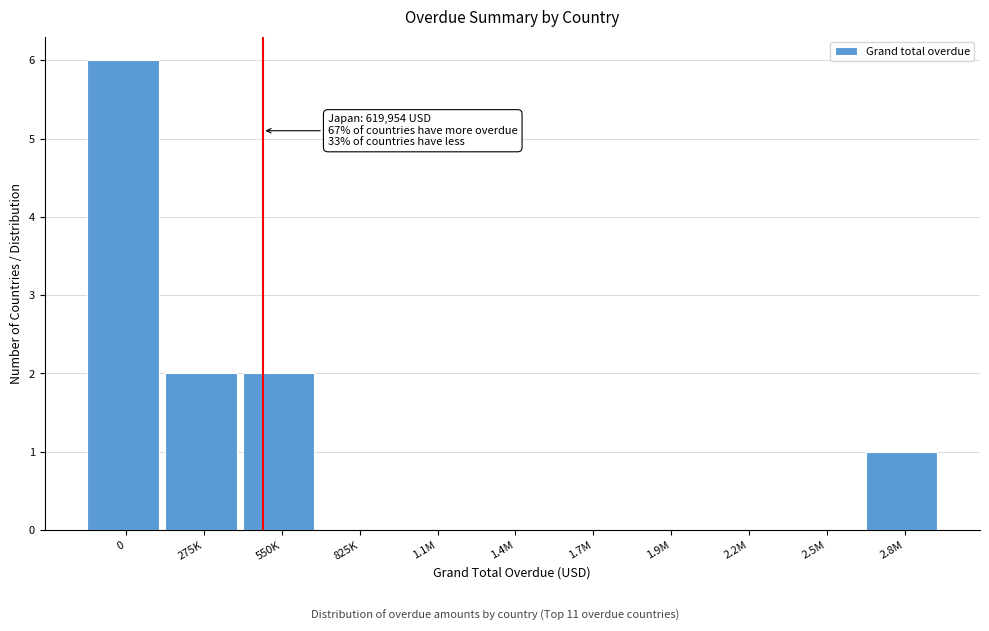

Reading left to right, what are all the values shown in this chart?

0=6	275K=2	550K=2	825K=0	1.1M=0	1.4M=0	1.7M=0	1.9M=0	2.2M=0	2.5M=0	2.8M=1